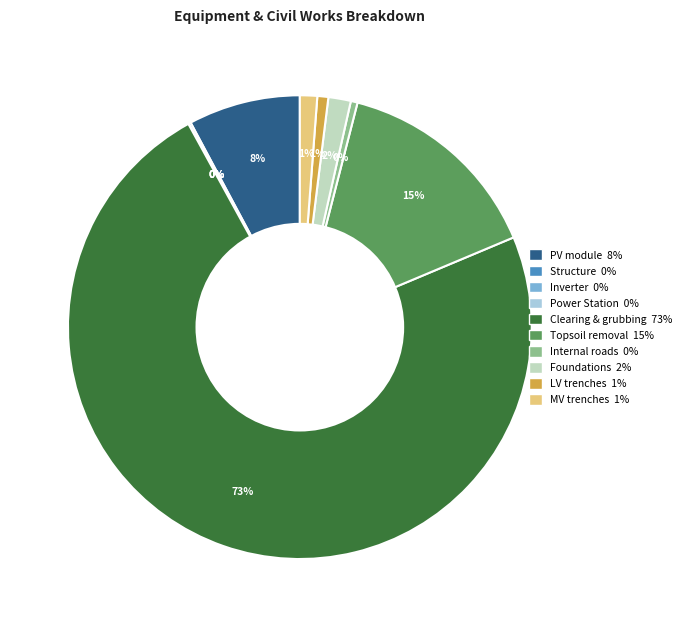

Combined, do Topsoil removal and Clearing & grubbing account for over 50%?

Yes